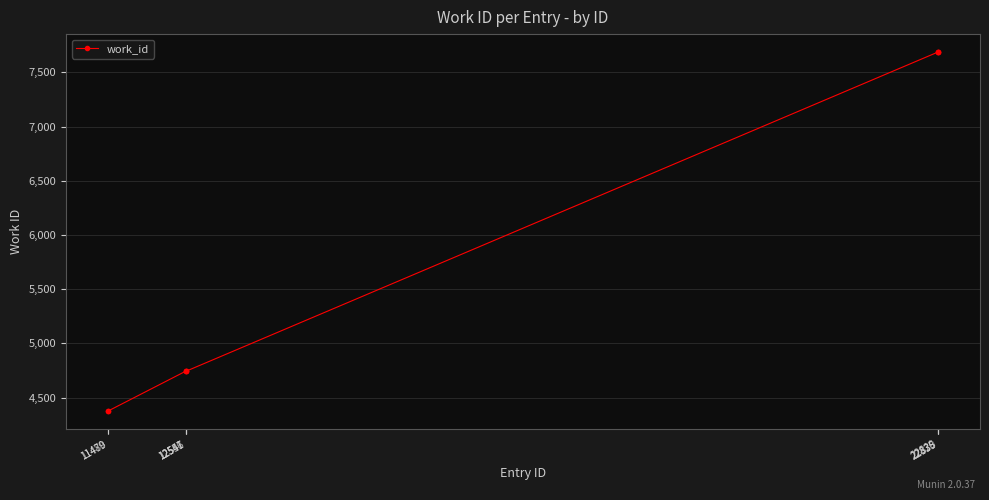

What is the approximate value at 12547, to the nearest 10?

4740